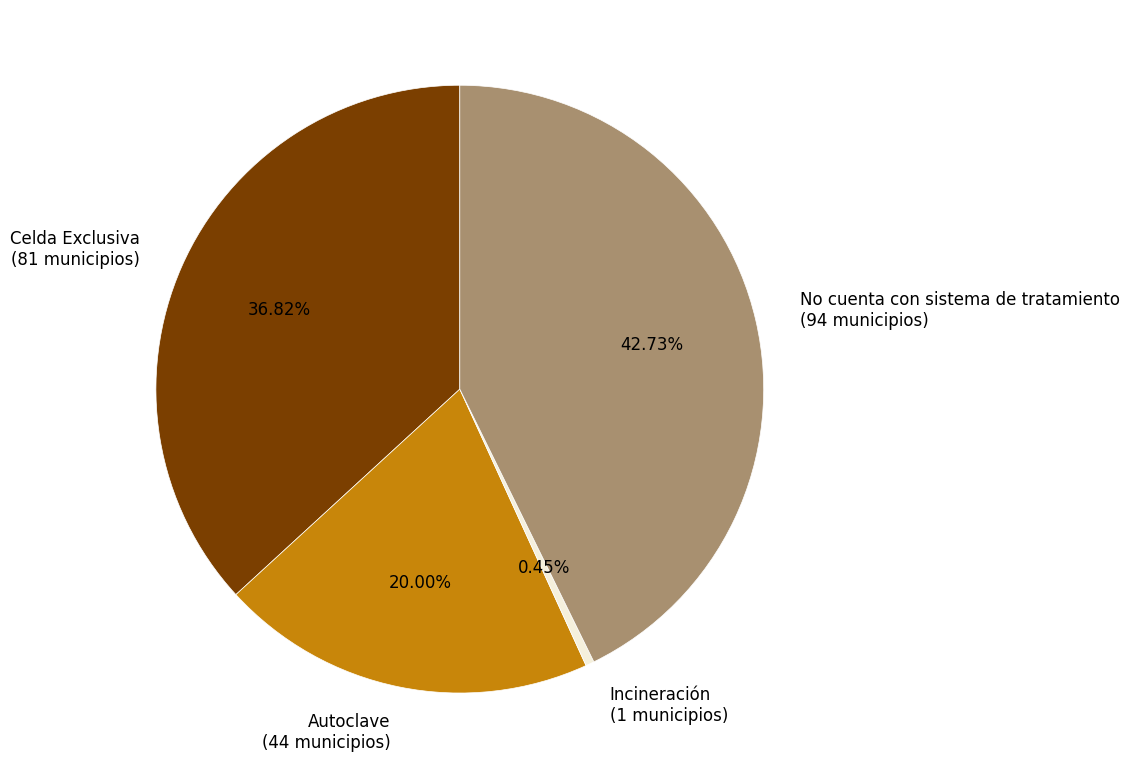

How many segments does this pie chart have?

4